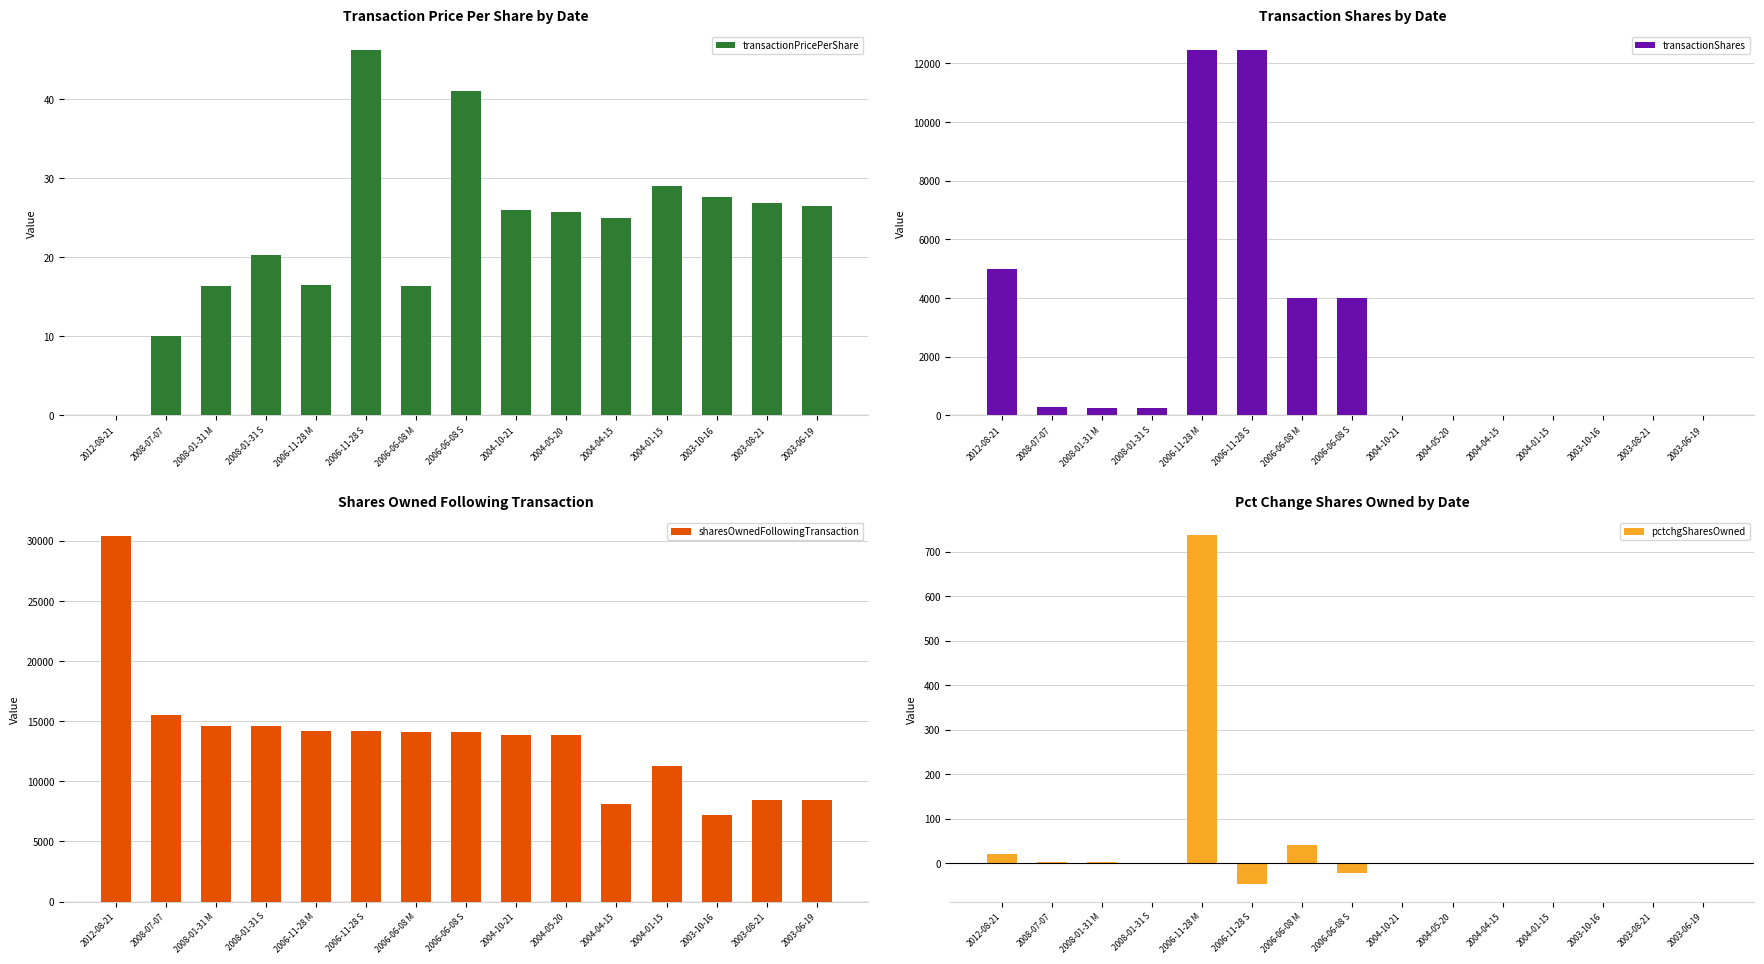

Where is transactionShares nearest to the value 6232?

2012-08-21